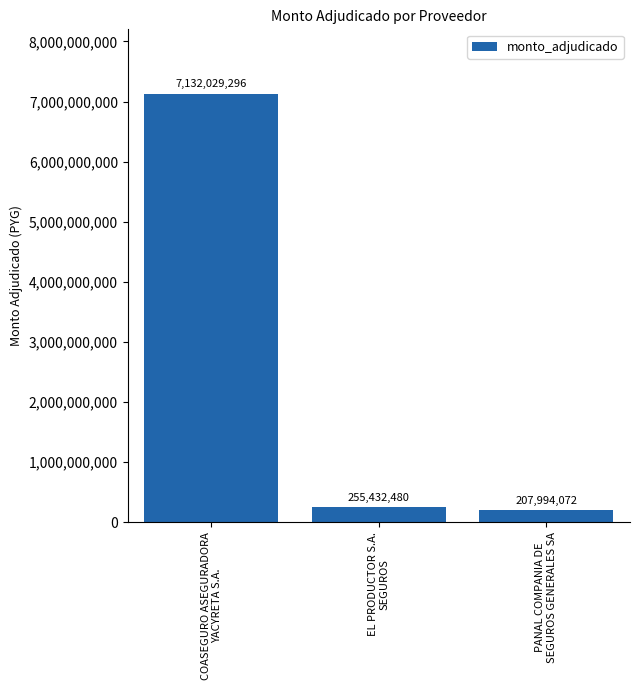

What is the change in value from EL PRODUCTOR S.A.
SEGUROS to PANAL COMPANIA DE
SEGUROS GENERALES SA?

-47438408